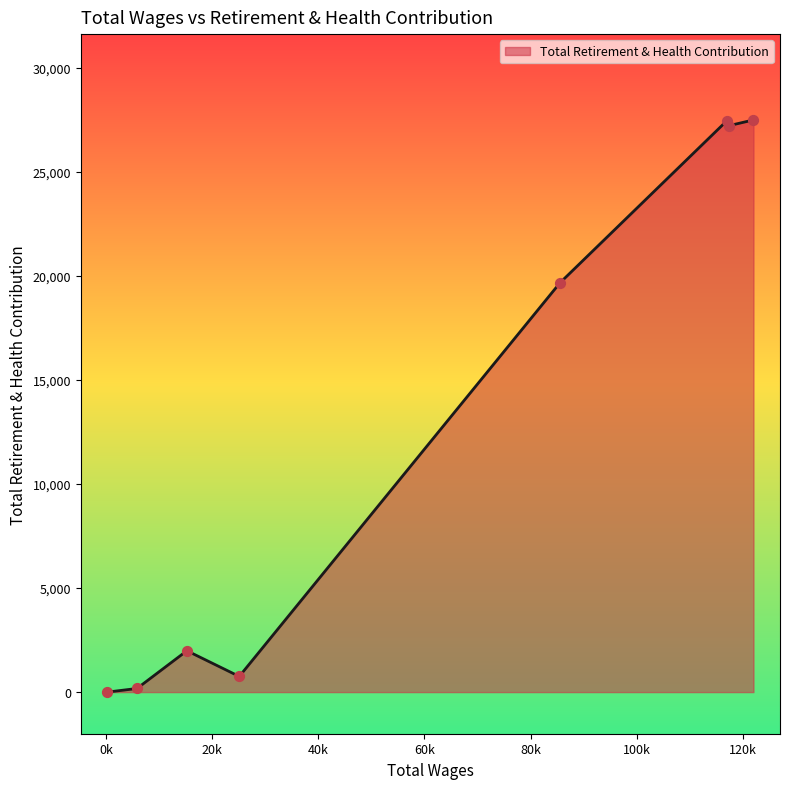

What is the difference between the maximum and minimum values?

27497